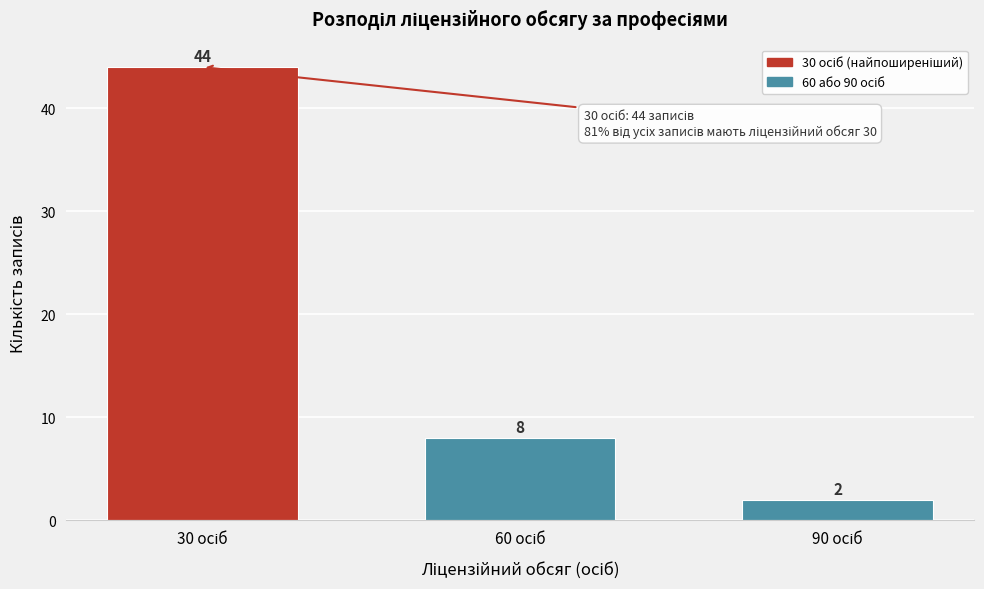

Reading left to right, list all the values displayed in this chart.

44	8	2